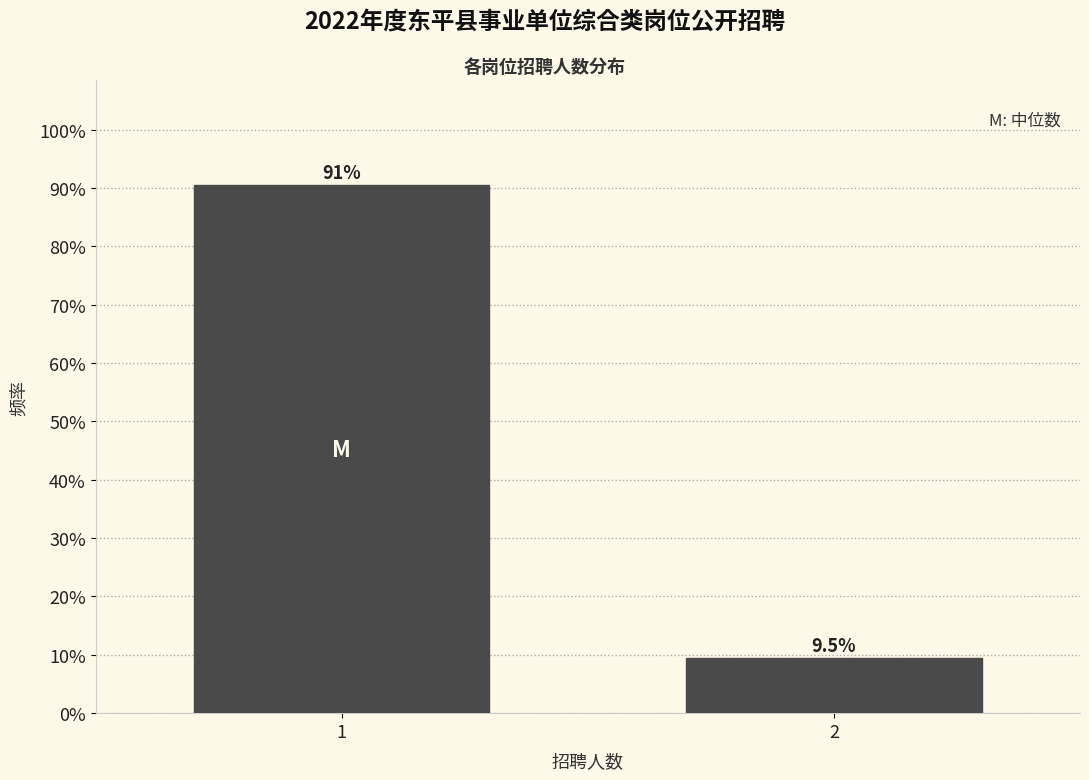

Reading right to left, list all the values displayed in this chart.

2=9.5	1=90.5